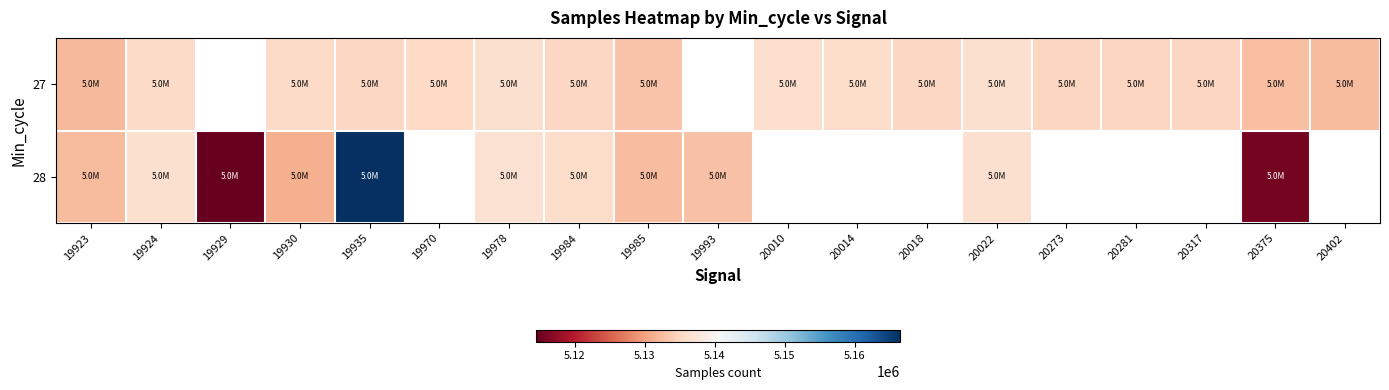

List the series in order of their overall mean, highest first.

27, 28